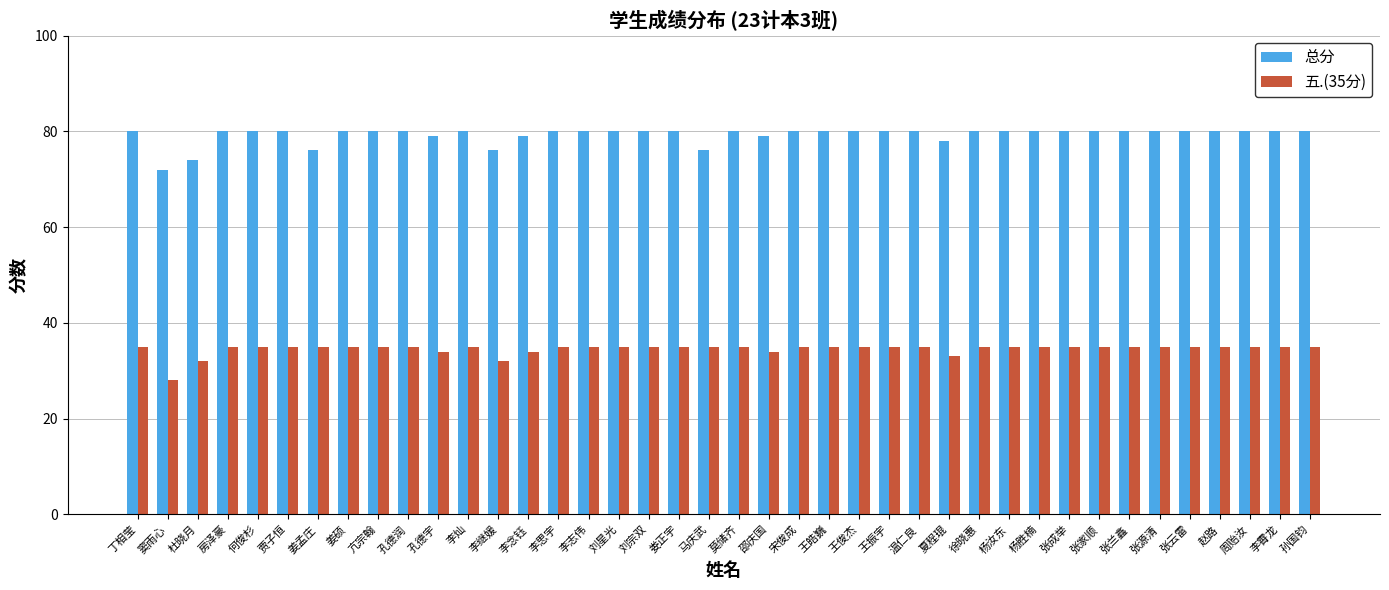

Is the value of 总分 at 赵路 greater than the value of 五.(35分) at 李霄龙?

Yes